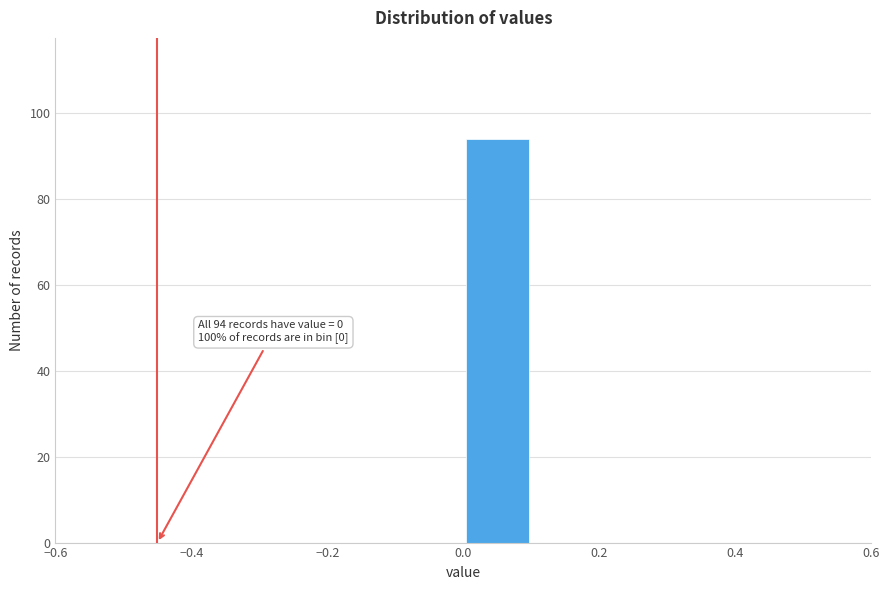

Over which range of the x-axis is the bar tallest?

0.0 to 0.1